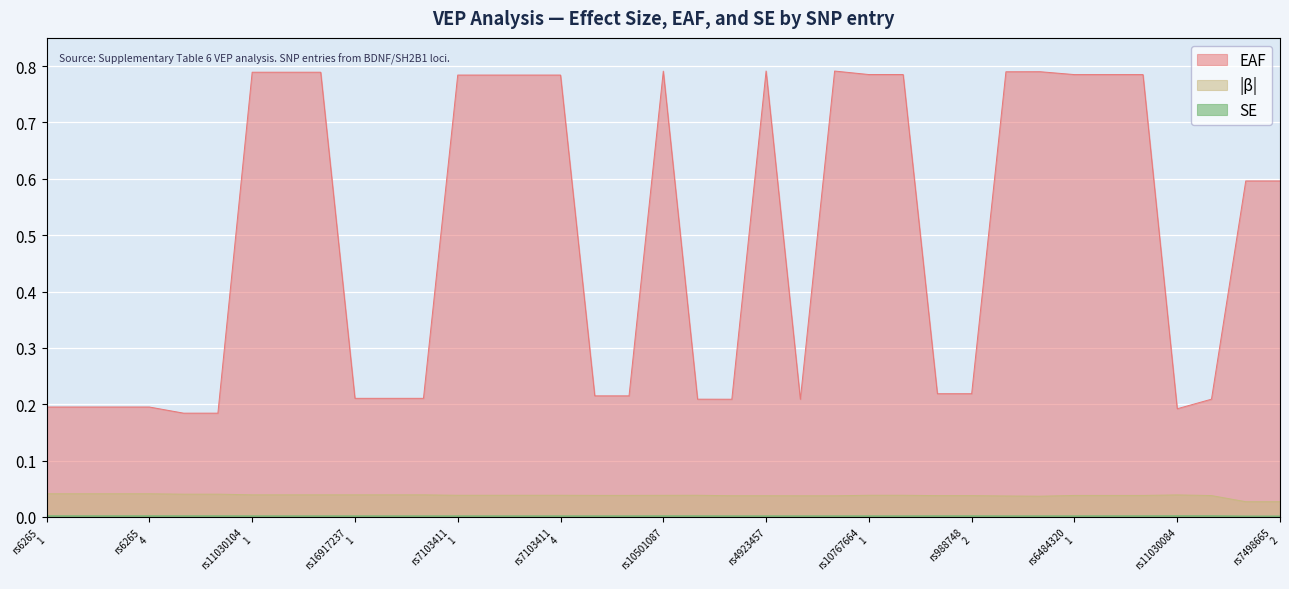

True or false: EAF has a value of 0.2 at rs925947.

True